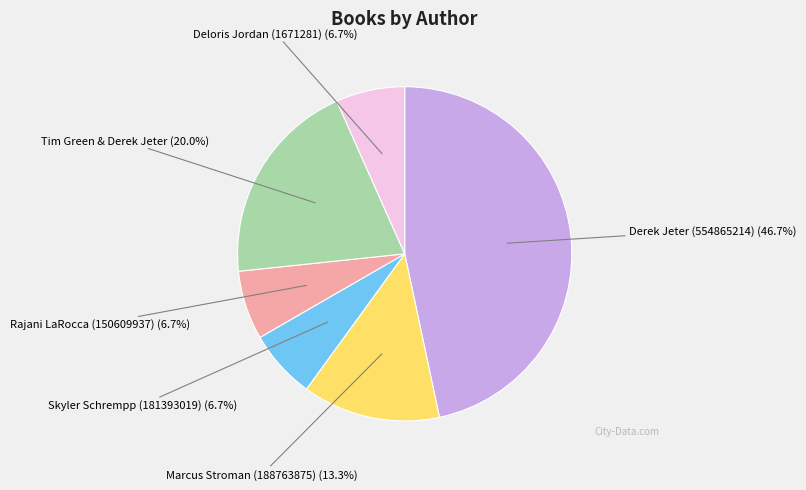

To the nearest percent, what is the combined percentage of Skyler Schrempp (181393019) and Derek Jeter (554865214)?

53%